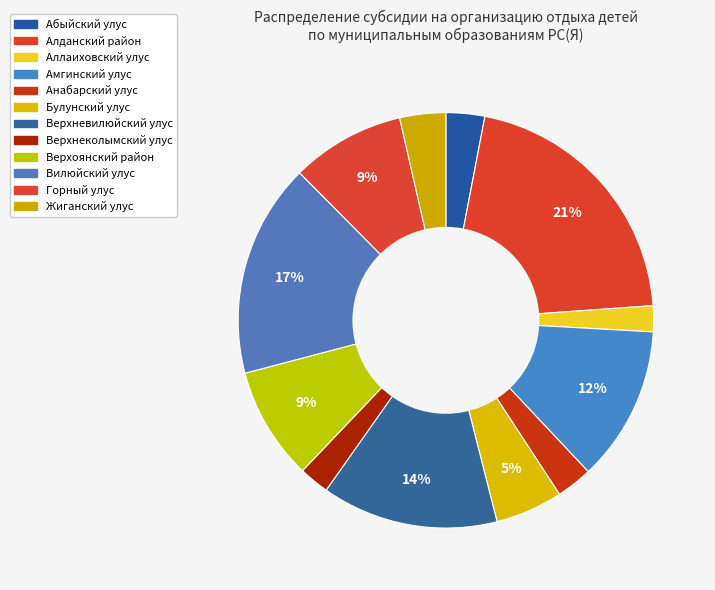

The Жиганский улус slice represents 4% of the pie. True or false?

True